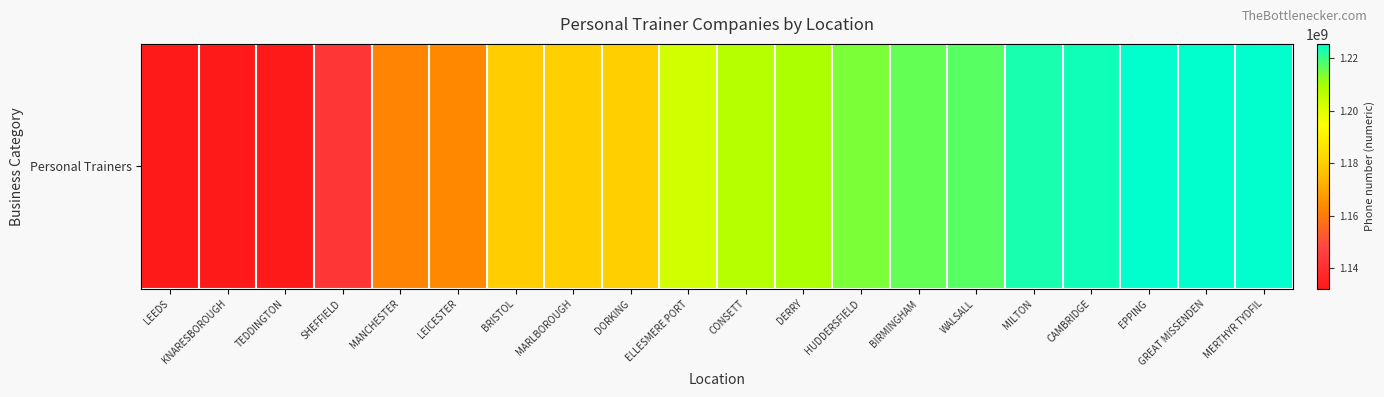

The value at MILTON is 393738963. True or false?

False